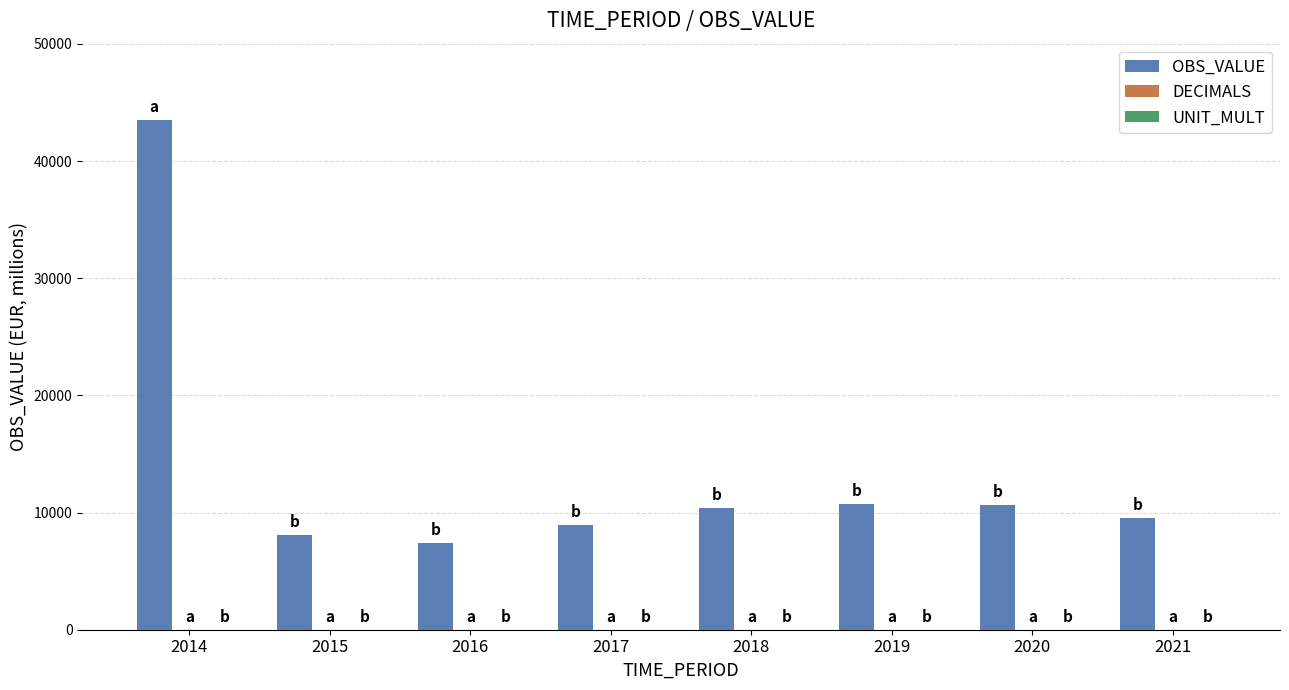

What is the maximum value shown in the chart?

43494.0